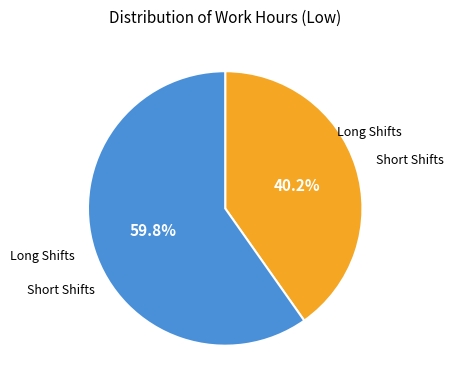

Is there any slice that represents more than half of the pie?

Yes